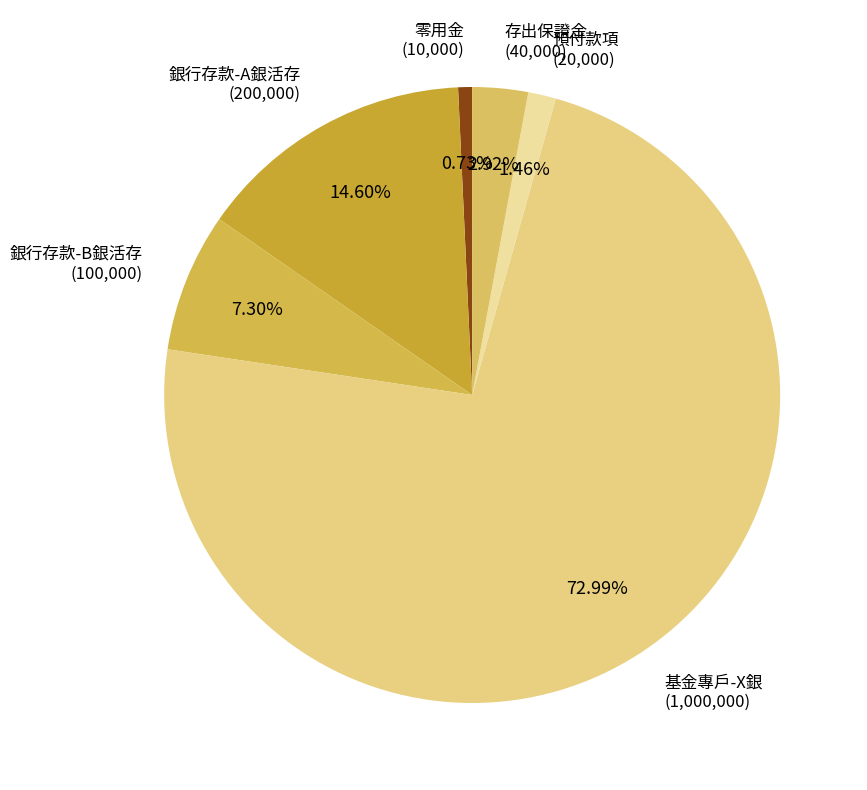

Approximately how many times larger is the value at 銀行存款-A銀活存 compared to 基金專戶-X銀?

0.2